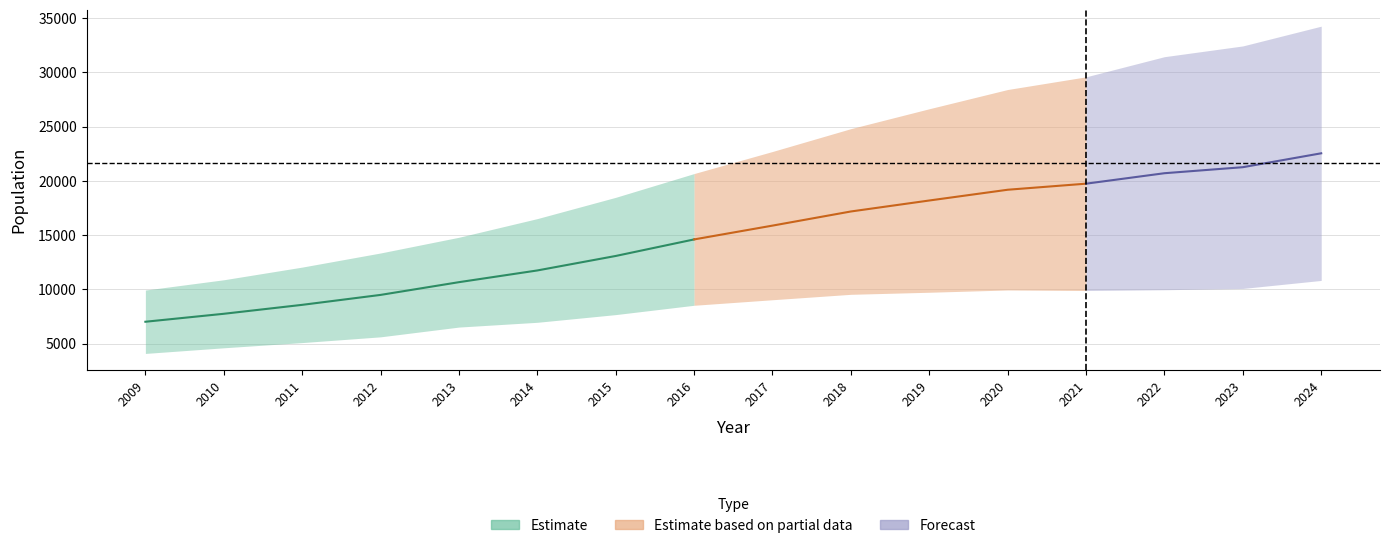

What is the total value across all series at 2020?

29424